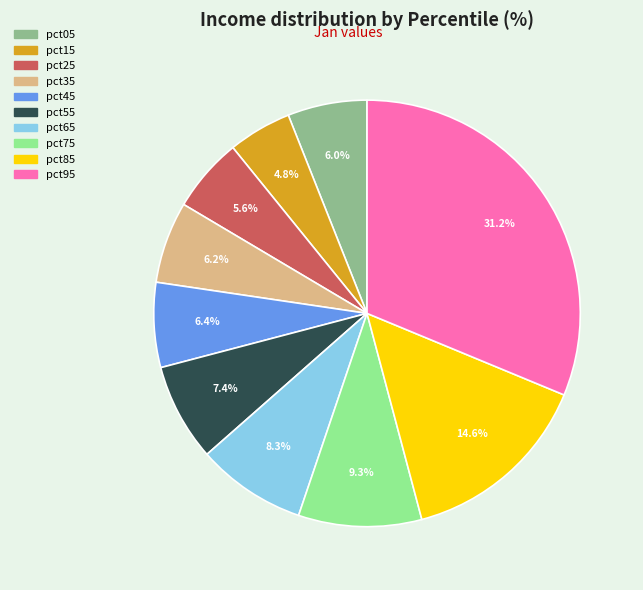

To the nearest percent, what is the average slice percentage?

10%